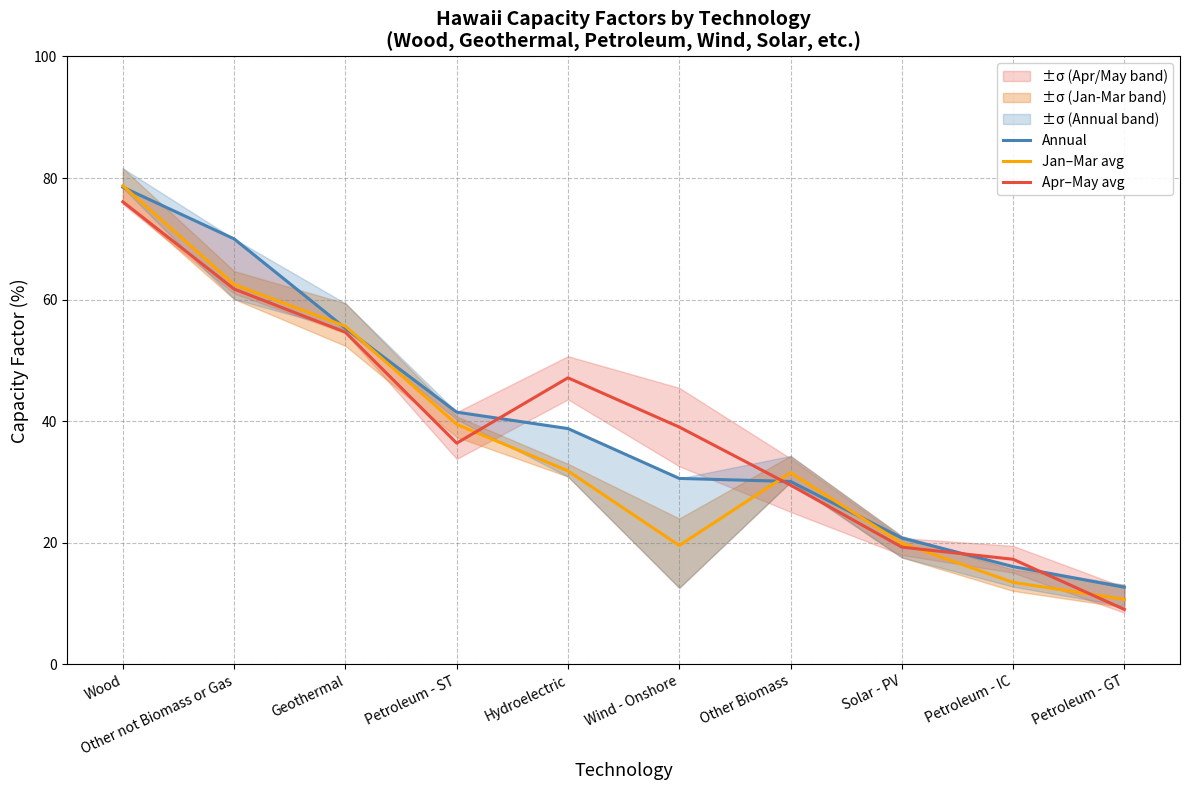

What is the difference between the maximum and second lowest values in the Annual series?

62.4